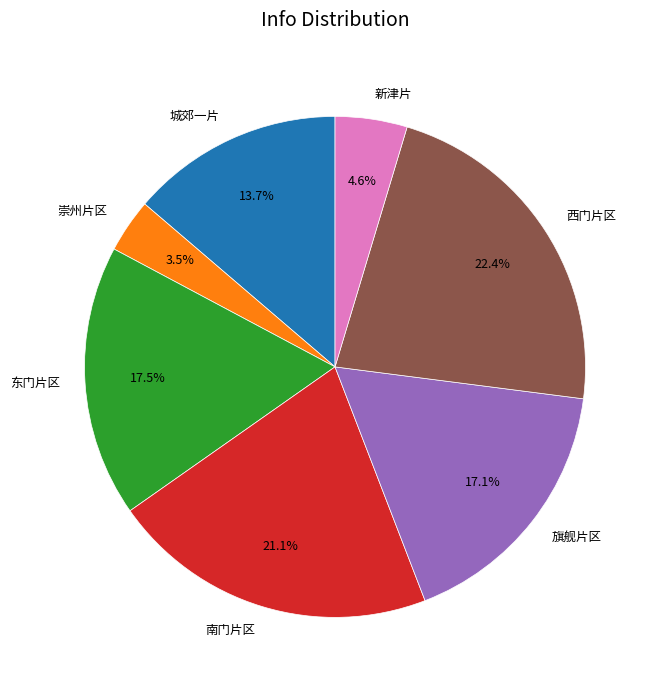

What is the ratio of the value at 旗舰片区 to the value at 南门片区?

0.8